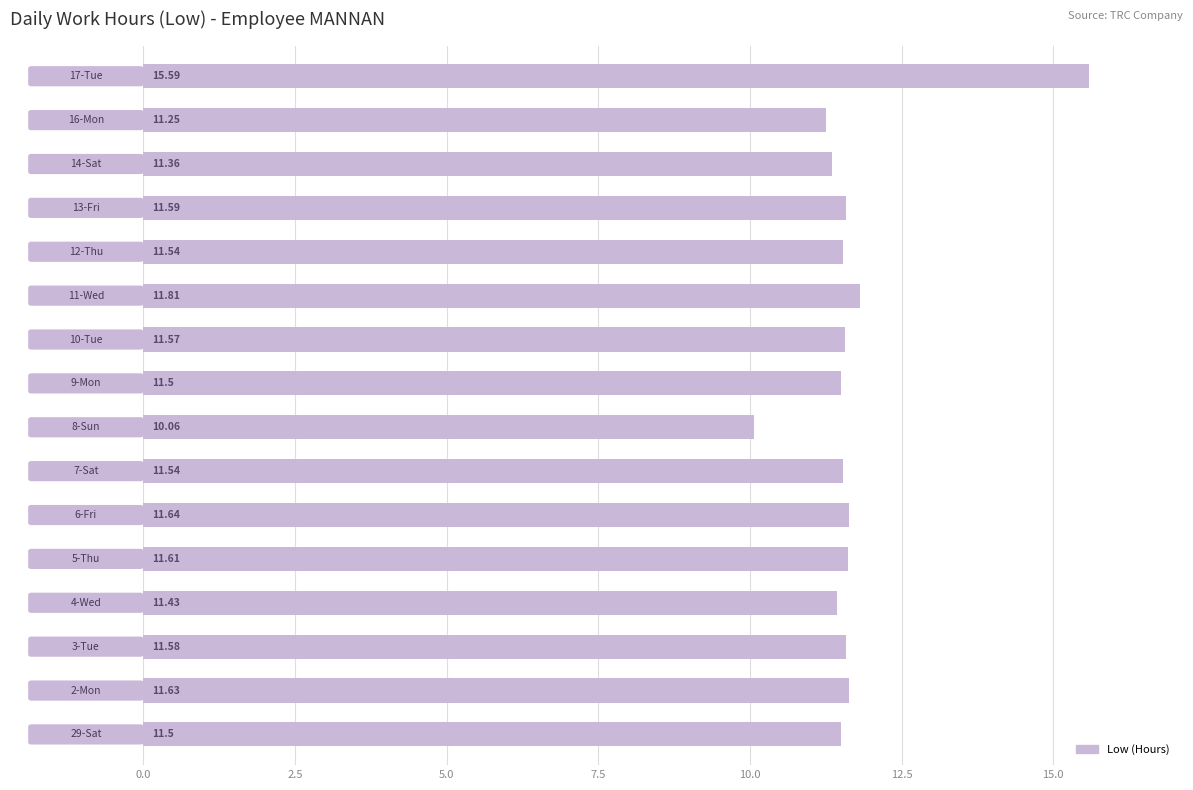

What is the difference between the second highest and second lowest values?

0.6